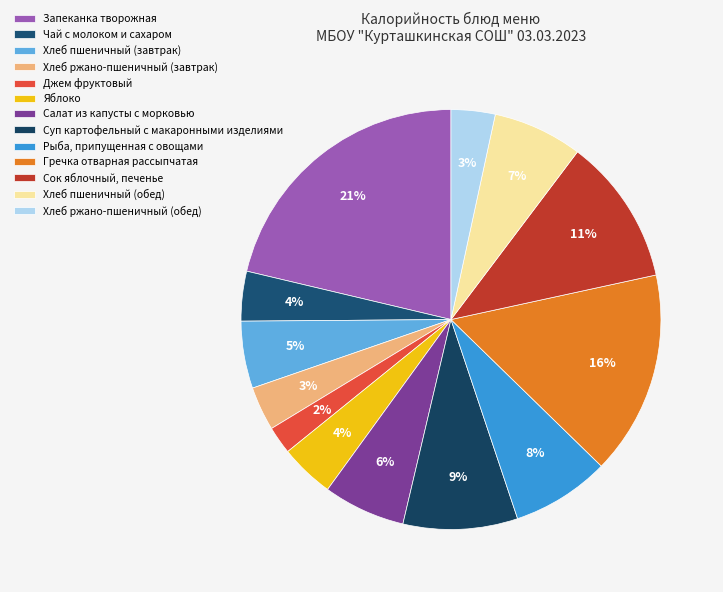

Rank the categories by value from lowest to highest.

Джем фруктовый, Хлеб ржано-пшеничный (завтрак), Хлеб ржано-пшеничный (обед), Чай с молоком и сахаром, Яблоко, Хлеб пшеничный (завтрак), Салат из капусты с морковью, Хлеб пшеничный (обед), Рыба, припущенная с овощами, Суп картофельный с макаронными изделиями, Сок яблочный, печенье, Гречка отварная рассыпчатая, Запеканка творожная